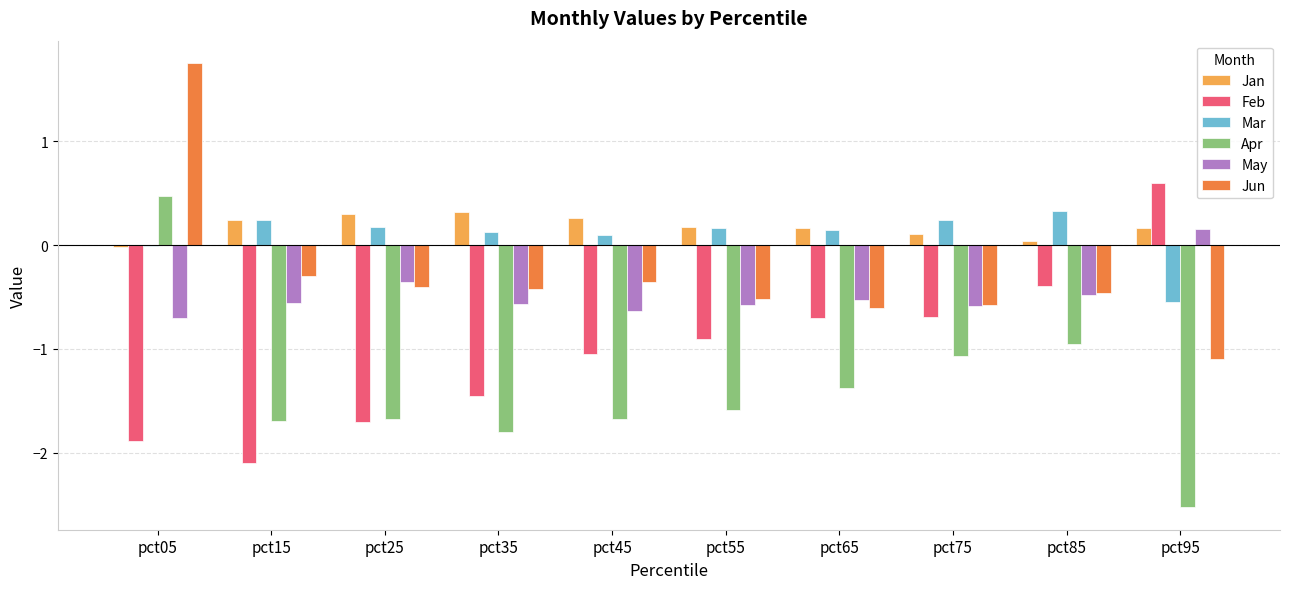

Which series changed the most between pct55 and pct85?

Apr